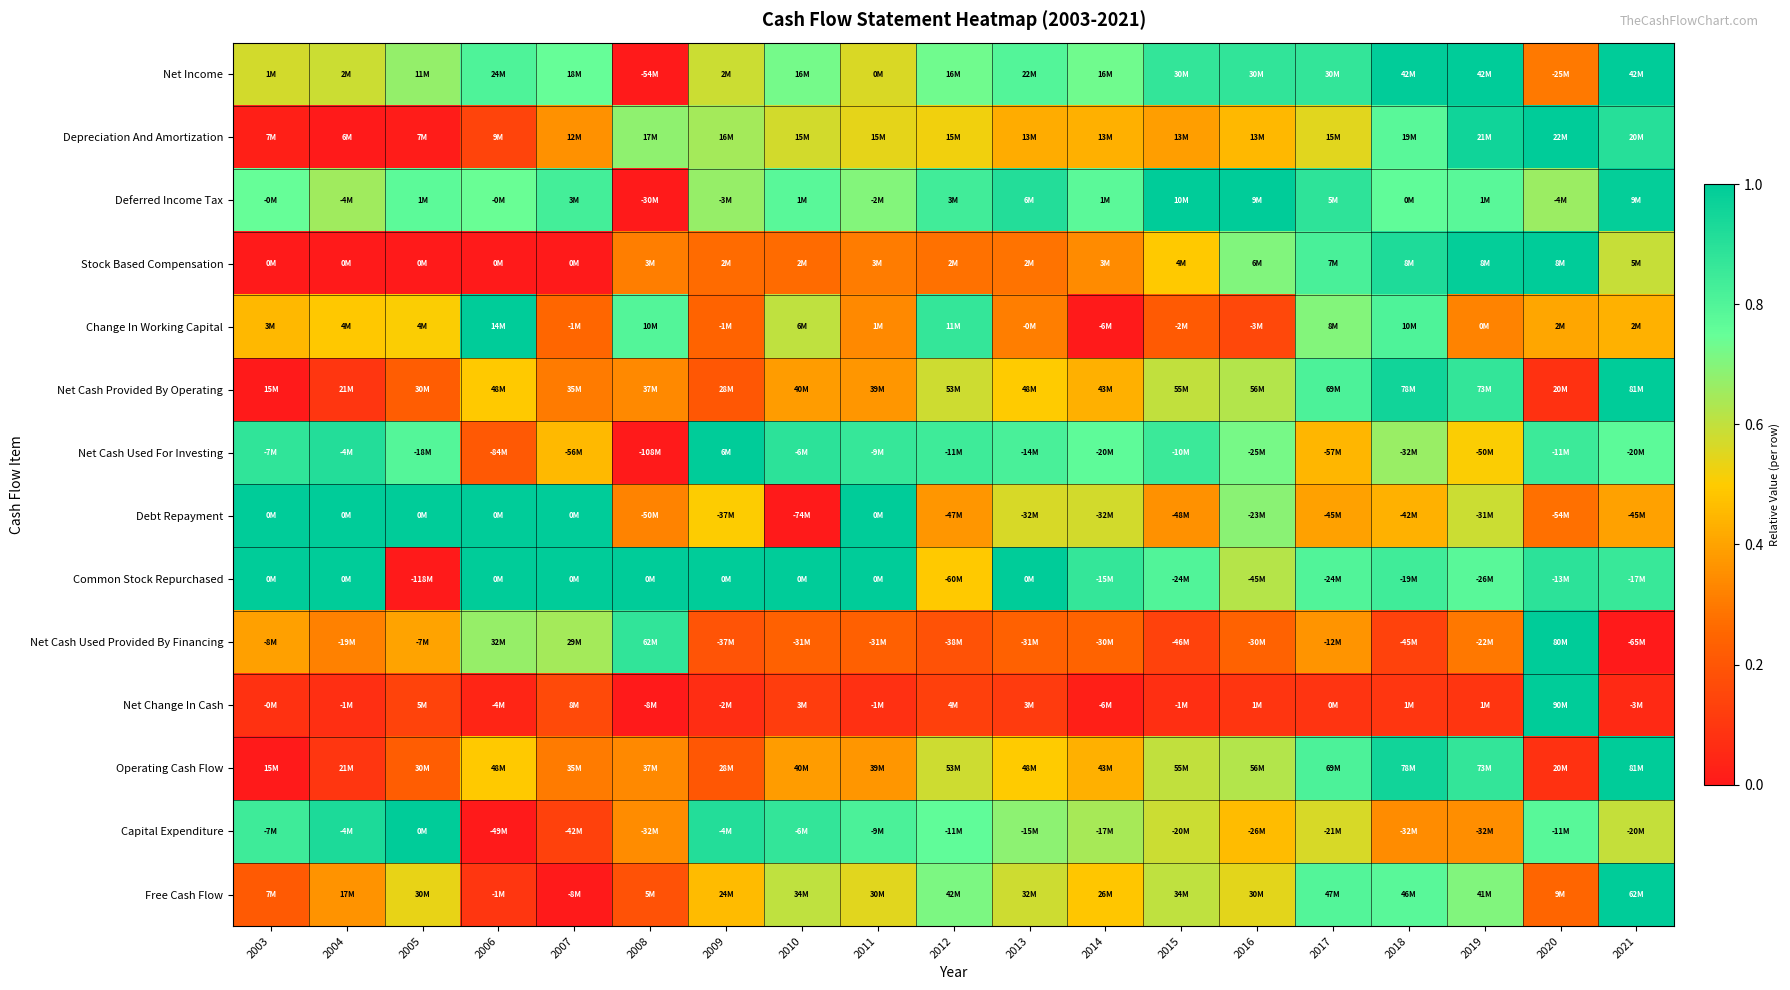

Between 2003 and 2014, which is larger?

2014